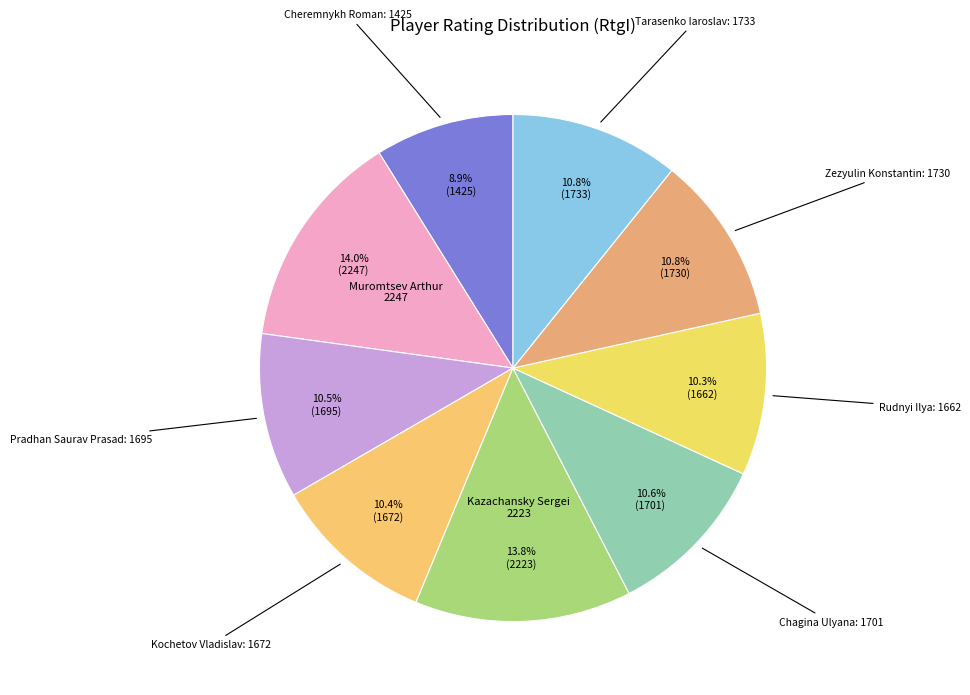

How many slices are in this pie chart?

9